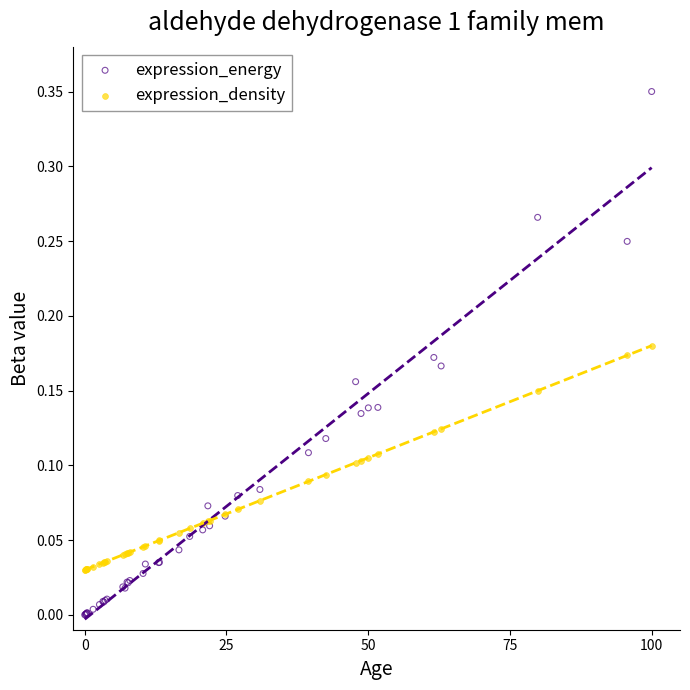

Which series has the largest Y range (max minus min)?

expression_energy